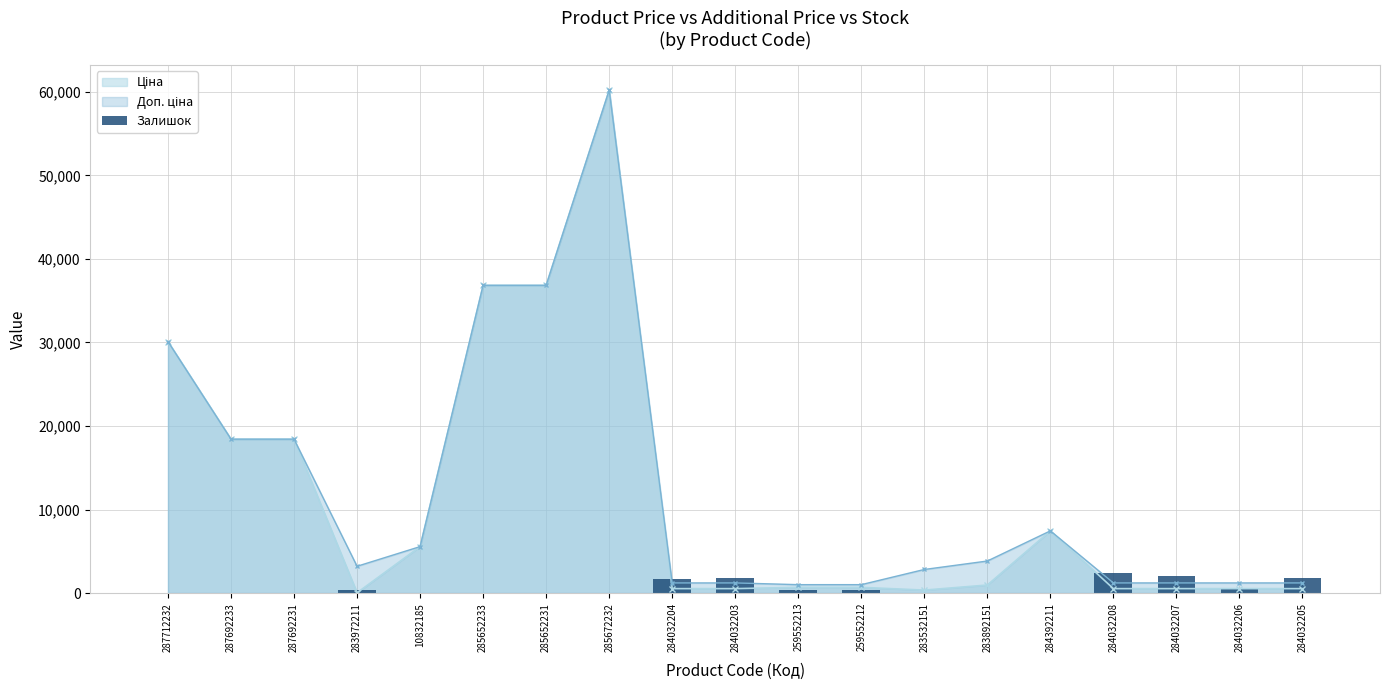

What is the value of the 10th bar from the left?

1804